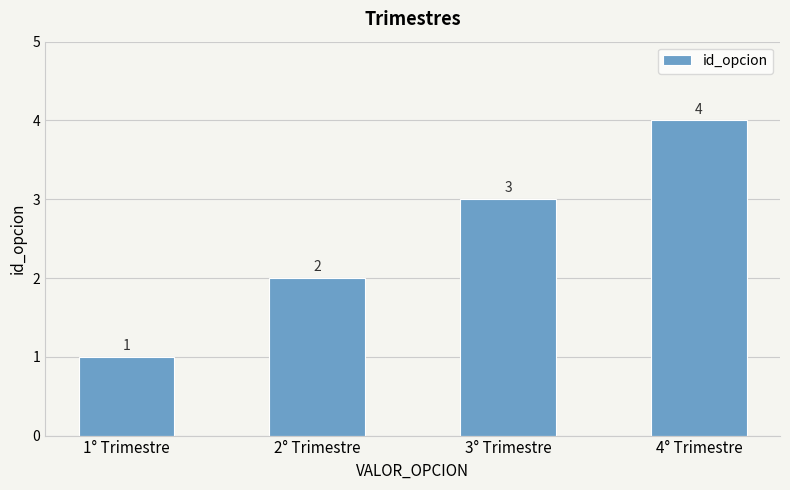

Reading left to right, what are all the values shown in this chart?

1	2	3	4